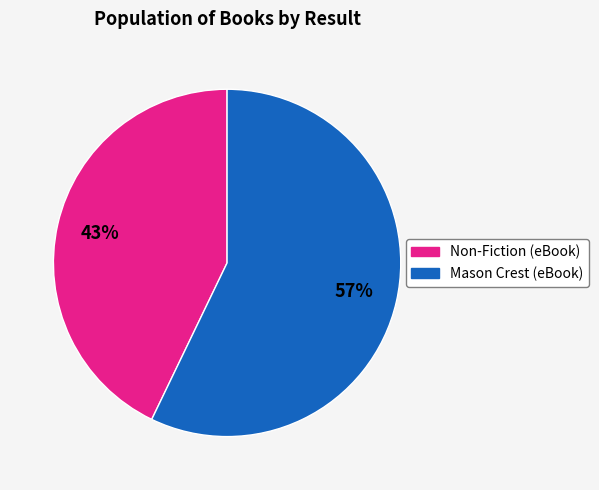

Does any single category account for the majority?

Yes